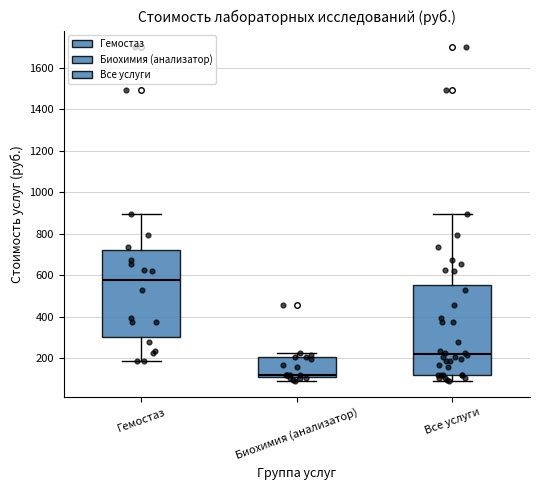

Reading left to right, read every box against the y-axis: the position of its median line, the range the box covers, and the ends of its whiskers. The values are not printed on the chart, so give them approximately, as read against the axis.

Гемостаз: median 580, box 300 to 720, whiskers 180 to 900
Биохимия (анализатор): median 120, box 100 to 200, whiskers 100 (just below the box's lower edge) to 220
Все услуги: median 220, box 120 to 560, whiskers 100 to 900